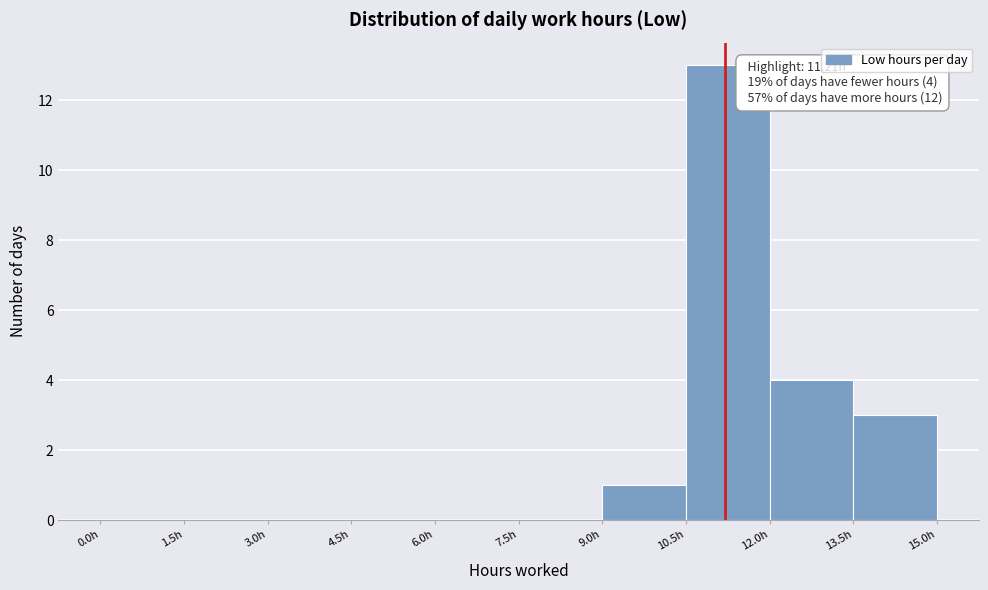

Which range on the x-axis has the tallest bar?

10.5 to 12.0